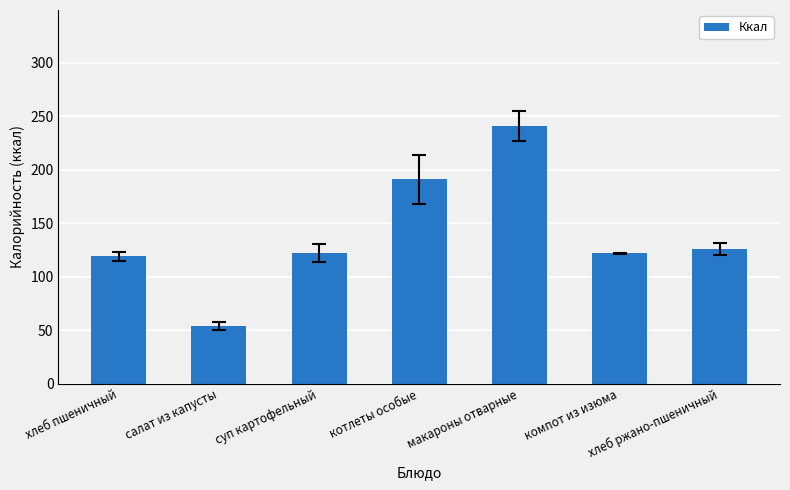

Which has a higher value, салат из капусты or суп картофельный?

суп картофельный